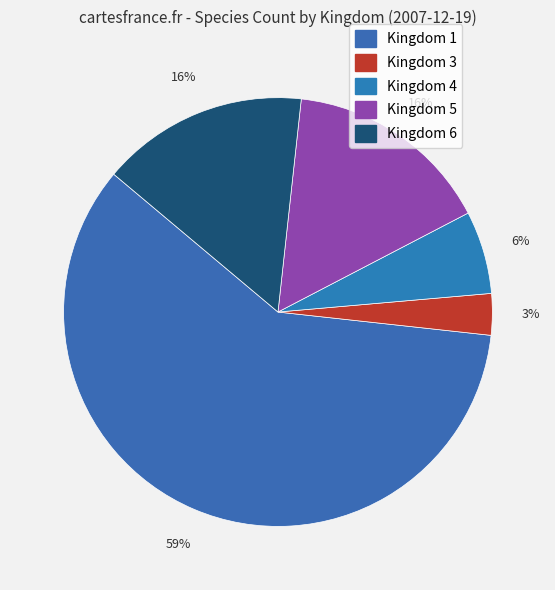

Which category accounts for the majority?

1